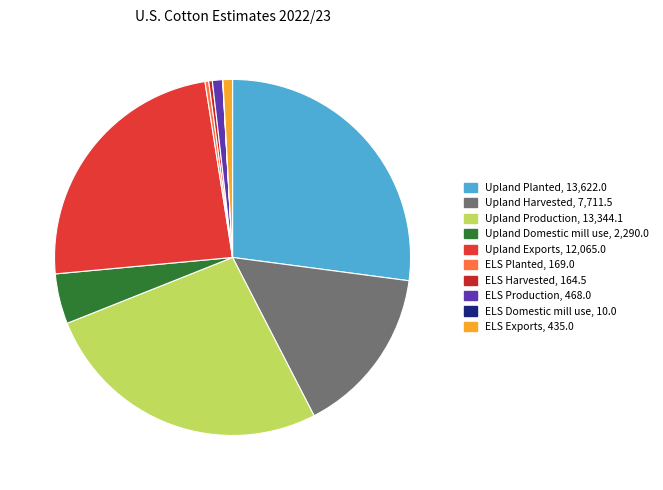

Count the number of slices in the pie.

10